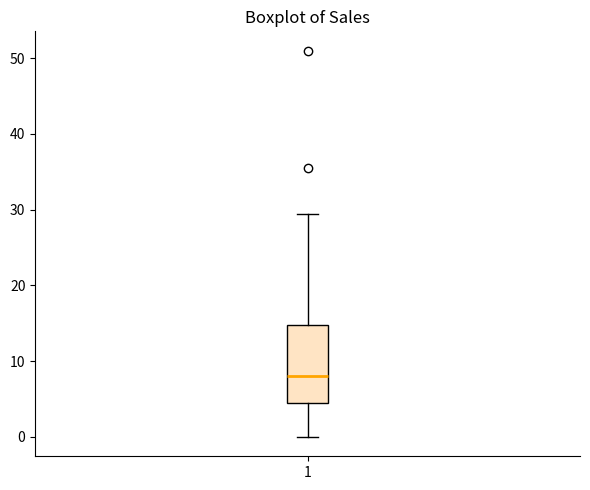

Where is the lower edge of the box at x = 1 on the y-axis? The values are not printed on the chart, so give them approximately, as read against the axis.

5